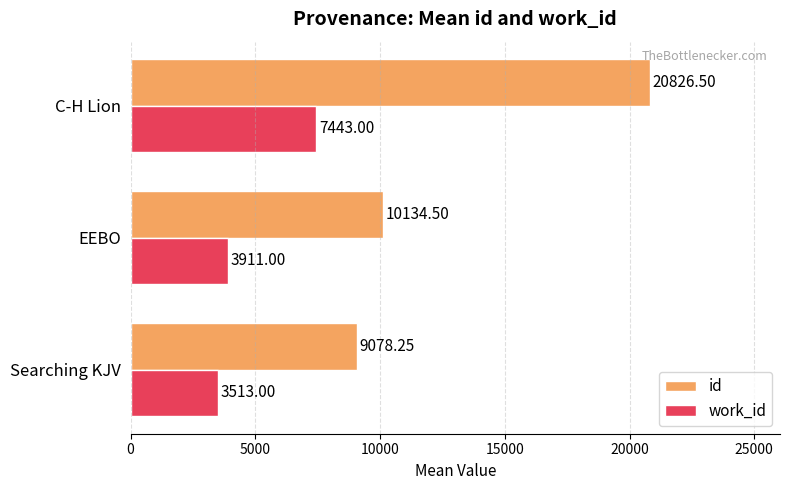

Where is work_id nearest to the value 5478?

EEBO